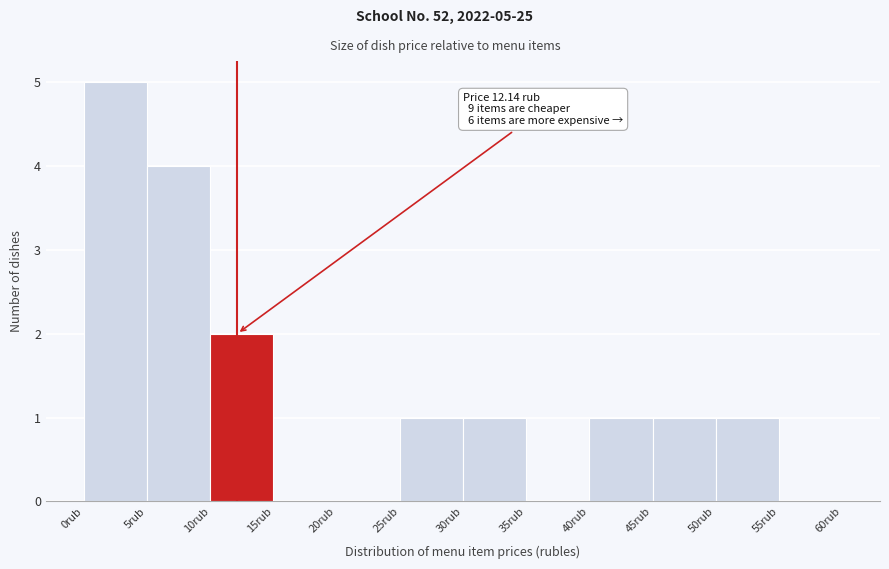

Which range on the x-axis has the tallest bar?

0 to 5